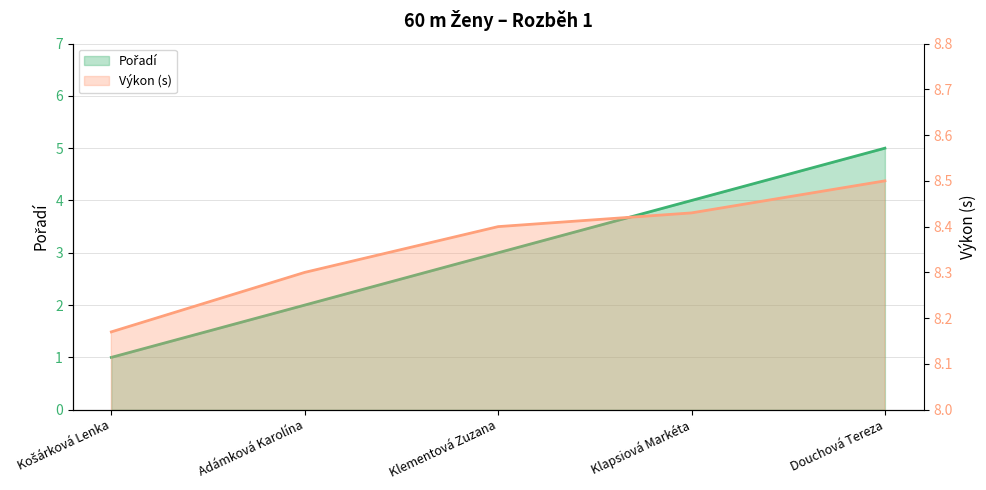

How many Pořadí values are between 2 and 4?

3